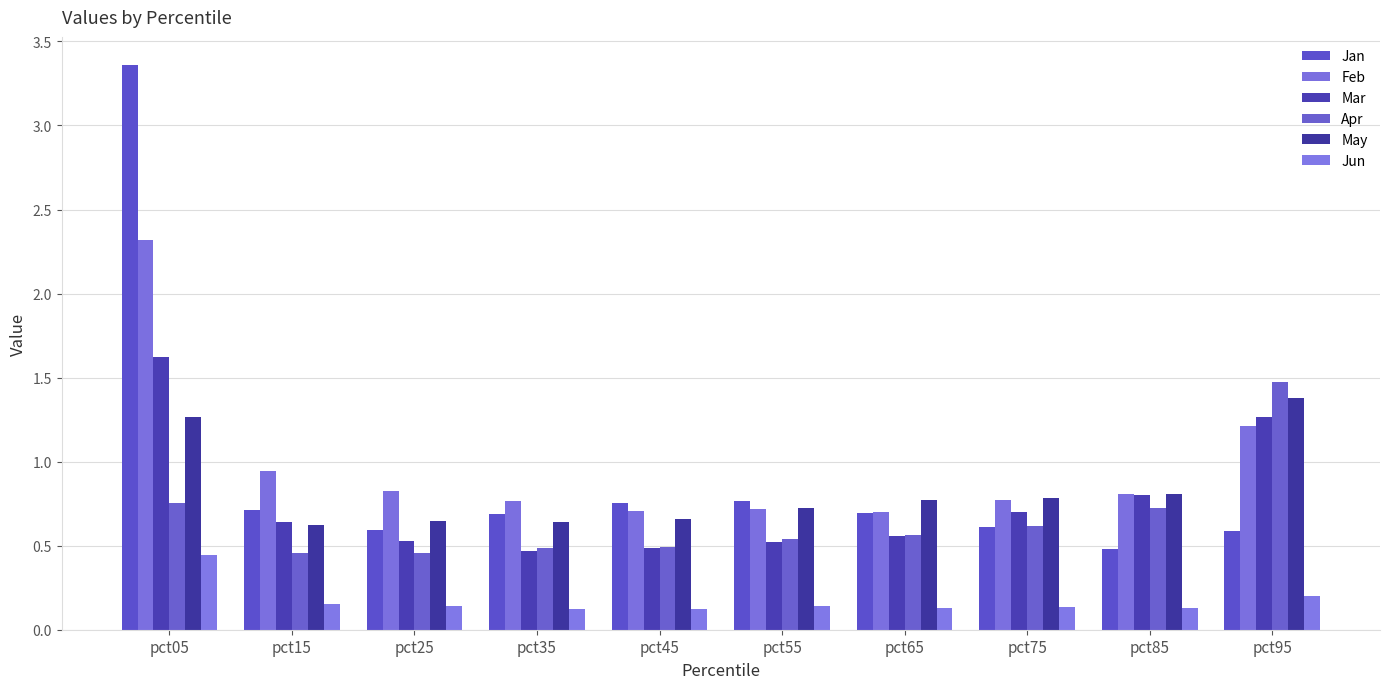

What is the difference between the highest and lowest values at pct35?

0.6